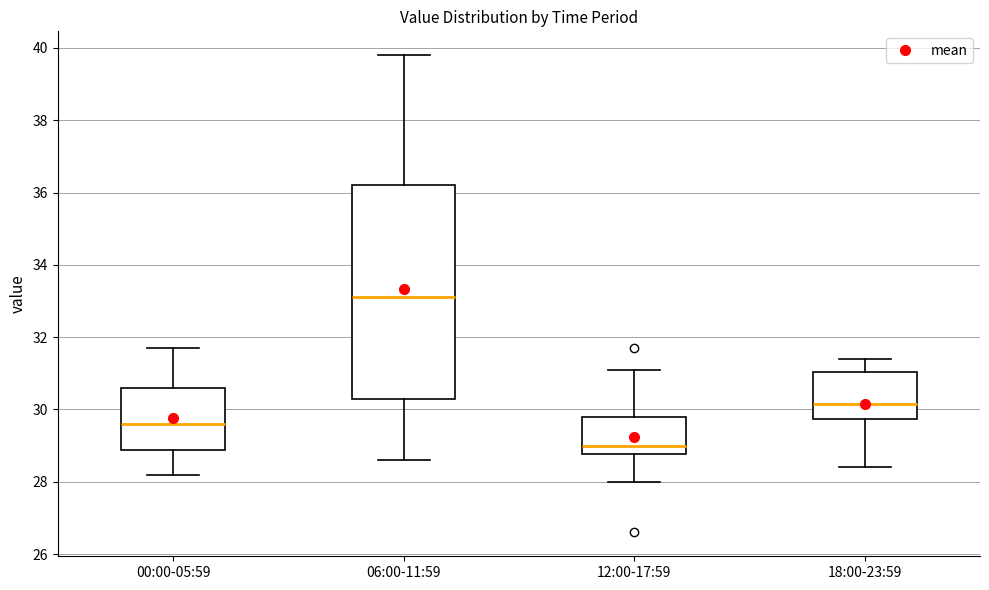

Which box has the highest median line?

06:00-11:59